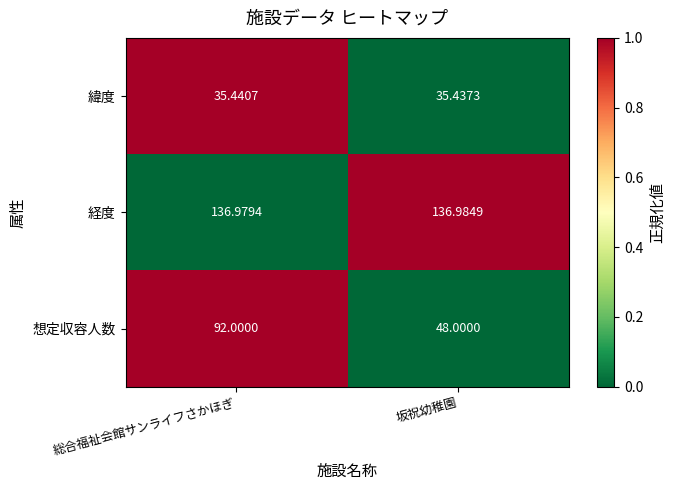

Which series has the widest spread of values?

想定収容人数